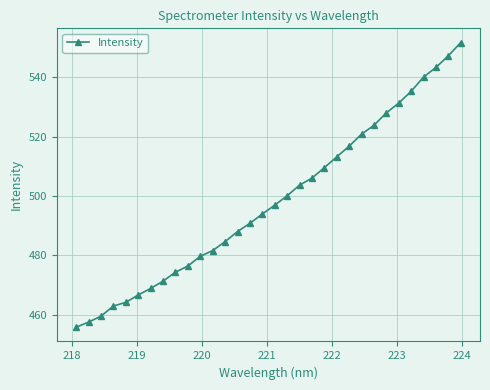

What is the minimum value shown in the chart?

455.7